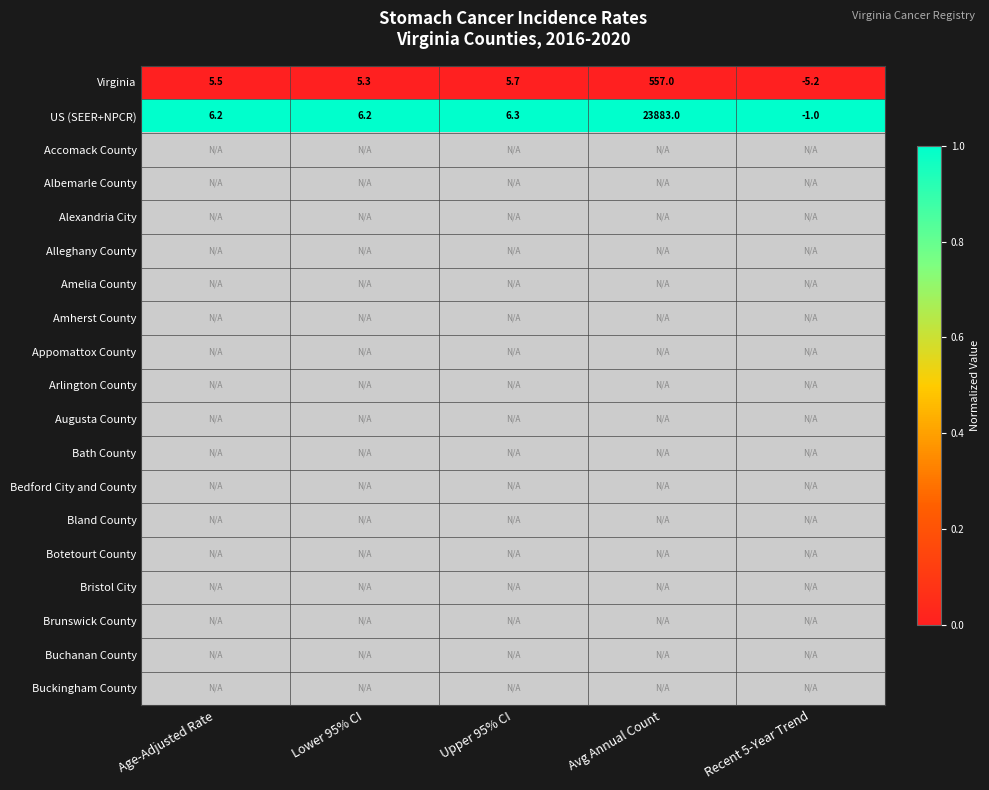

Where is US (SEER+NPCR) nearest to the value 11941?

Upper 95% CI